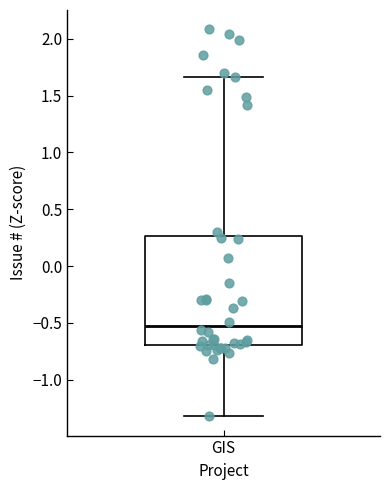

Where does the lower whisker of the box for GIS end on the y-axis? The values are not printed on the chart, so give them approximately, as read against the axis.

-1.30